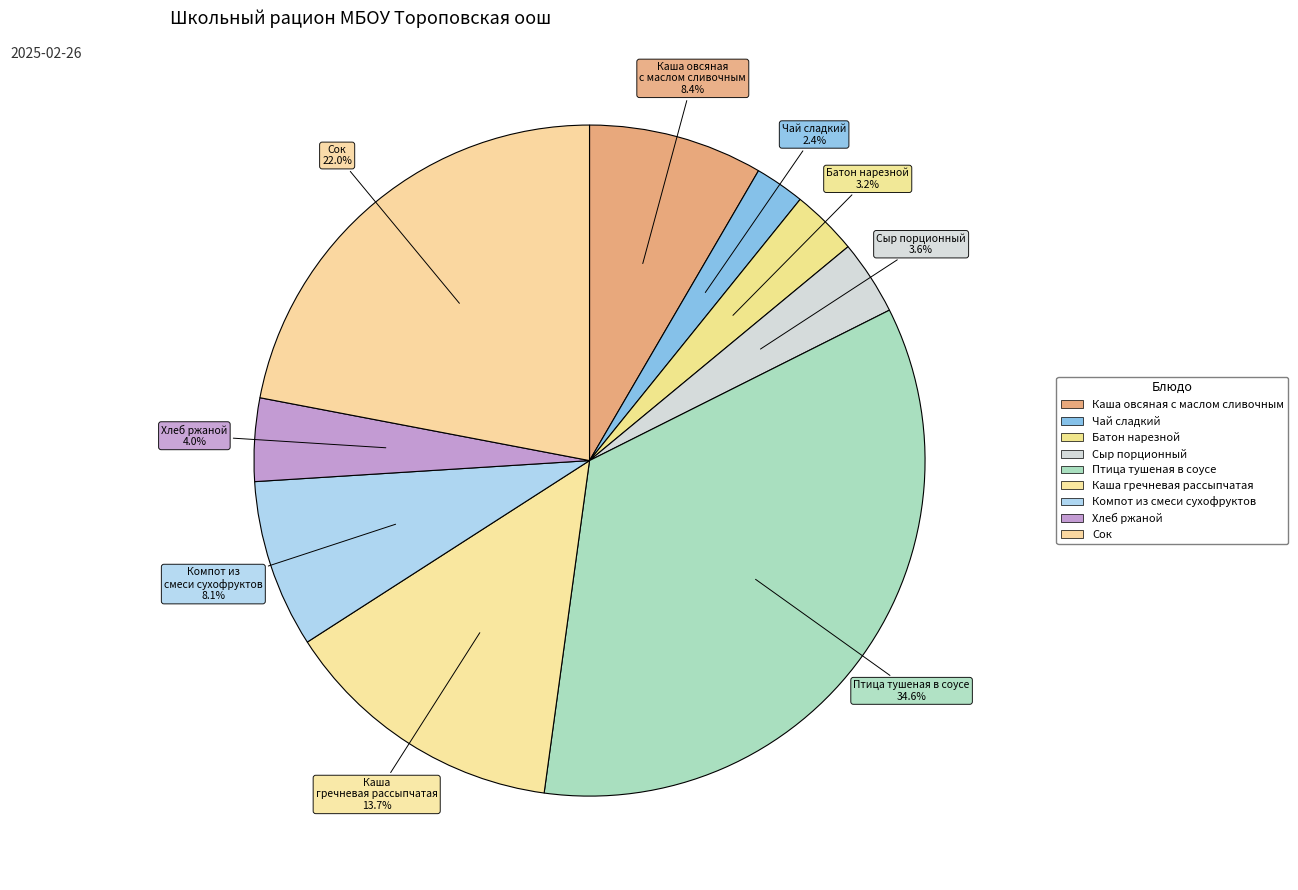

To the nearest percent, what is the difference between the largest and smallest slice percentages?

32%